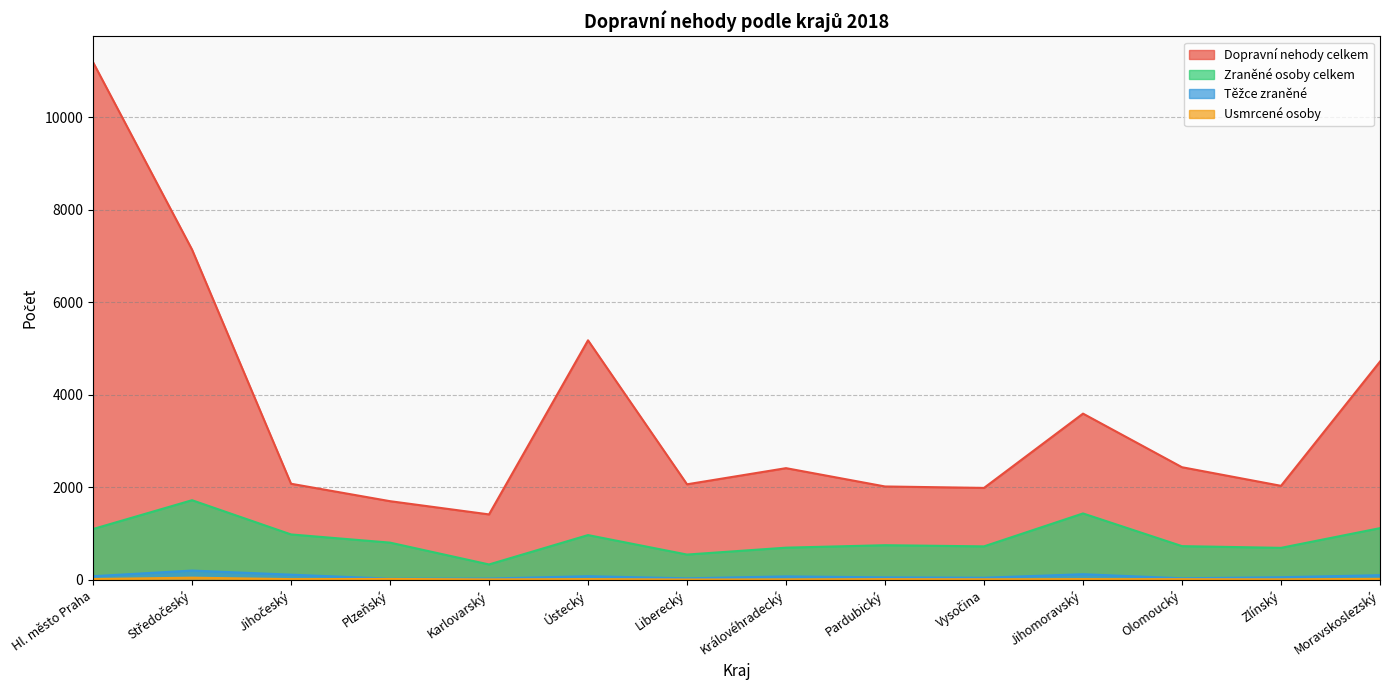

True or false: Dopravní nehody celkem has more than 1 points higher than both neighbors.

True